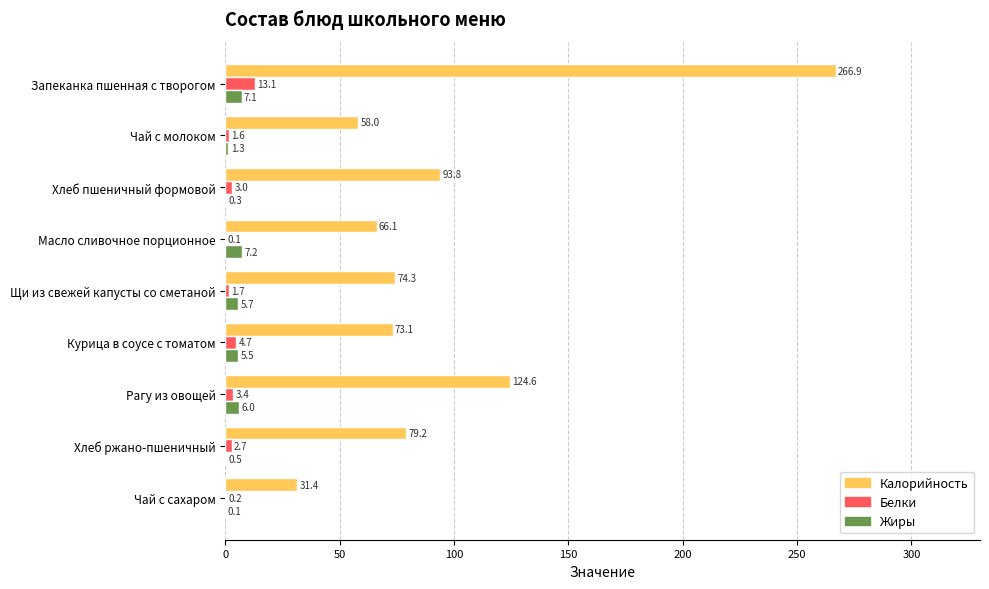

What is the sum of the Жиры values at Курица в соусе с томатом and Хлеб ржано-пшеничный?

6.0